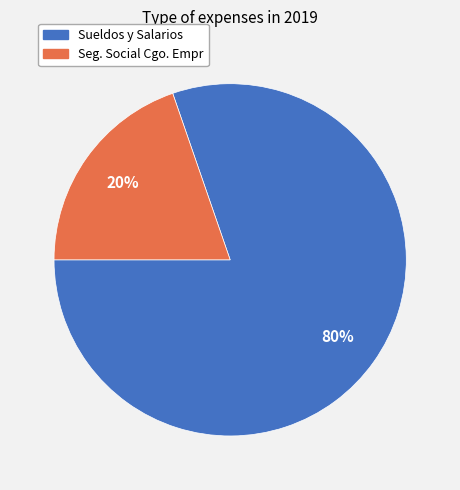

How many slices are in this pie chart?

2